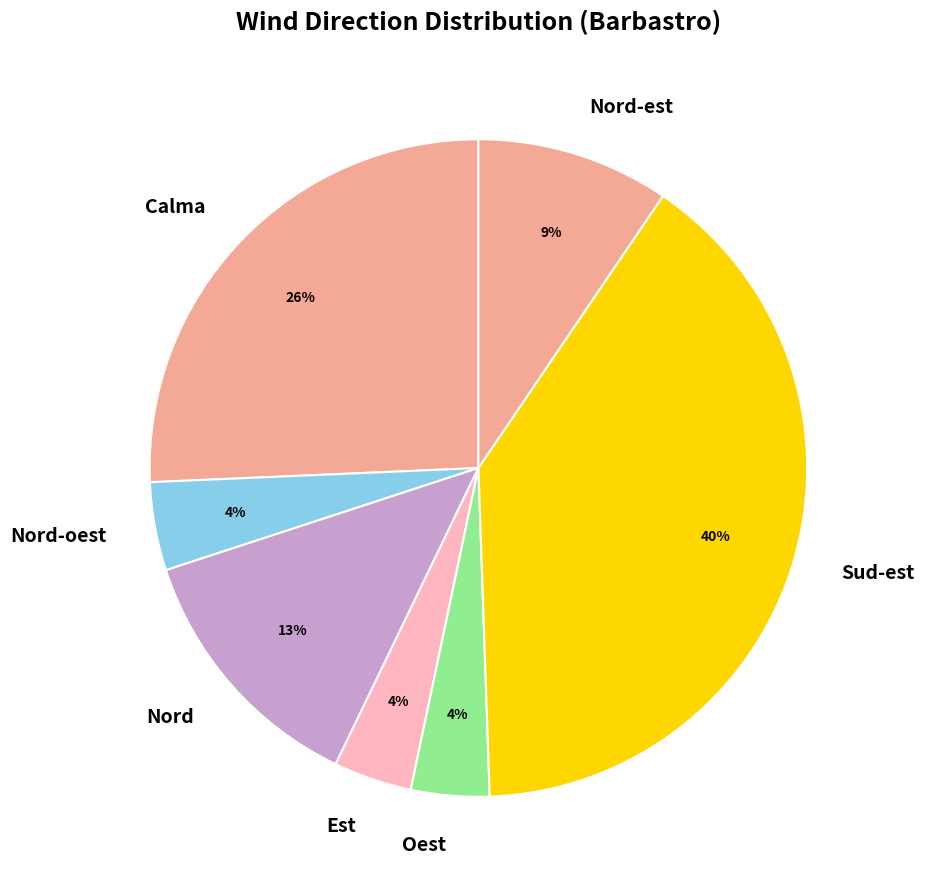

Does any single category account for the majority?

No